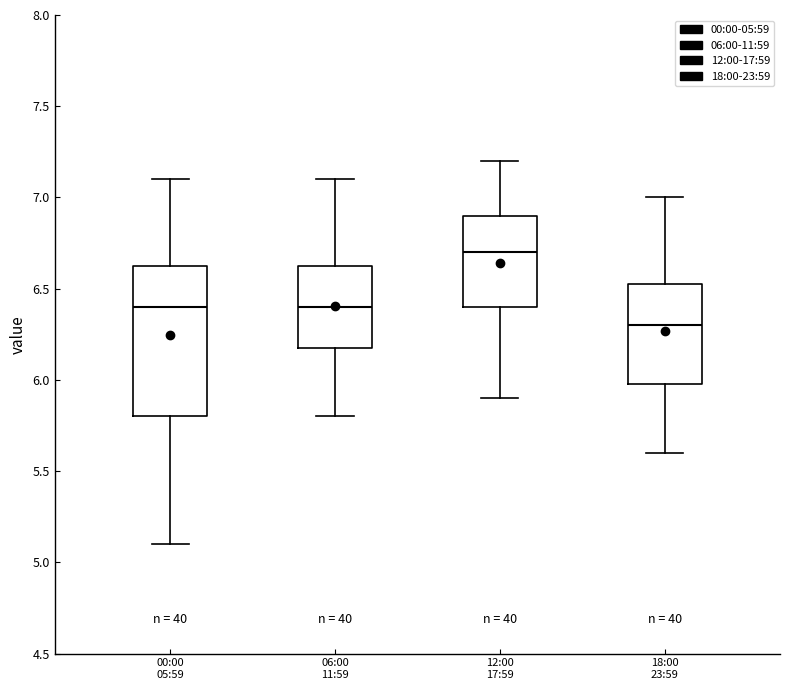

Reading left to right, transcribe this box plot: for each box, give where its median line is, the range the box spans, and where its two whiskers end, as read against the y-axis. The values are not printed on the chart, so give them approximately, as read against the axis.

00:00 05:59: median 6.40, box 5.80 to 6.65, whiskers 5.10 to 7.10
06:00 11:59: median 6.40, box 6.20 to 6.65, whiskers 5.80 to 7.10
12:00 17:59: median 6.70, box 6.40 to 6.90, whiskers 5.90 to 7.20
18:00 23:59: median 6.30, box 6.00 to 6.55, whiskers 5.60 to 7.00